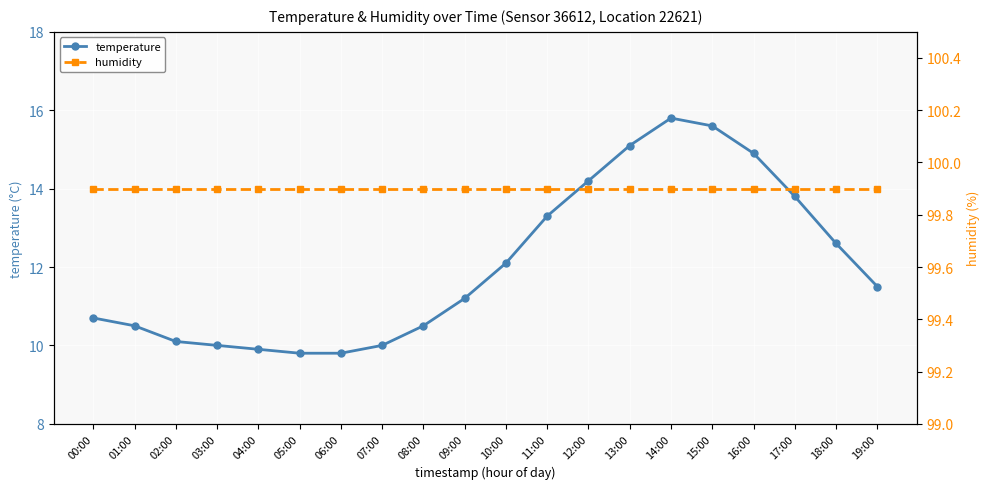

True or false: temperature and humidity cross at least once.

False